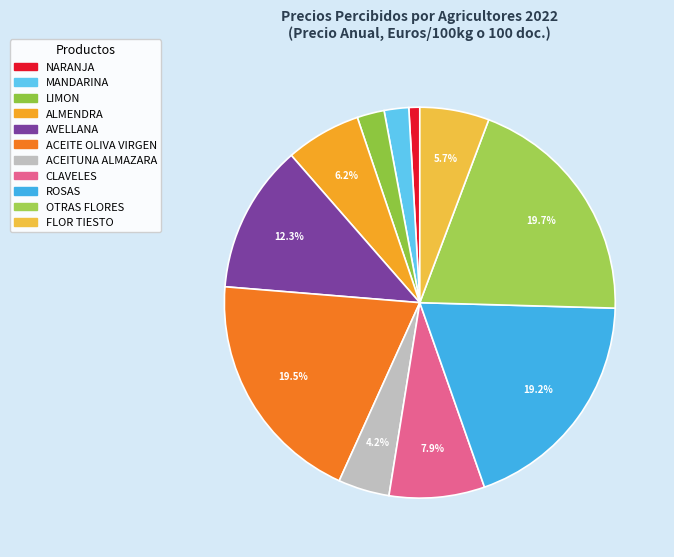

True or false: ALMENDRA accounts for 1% of the total.

False